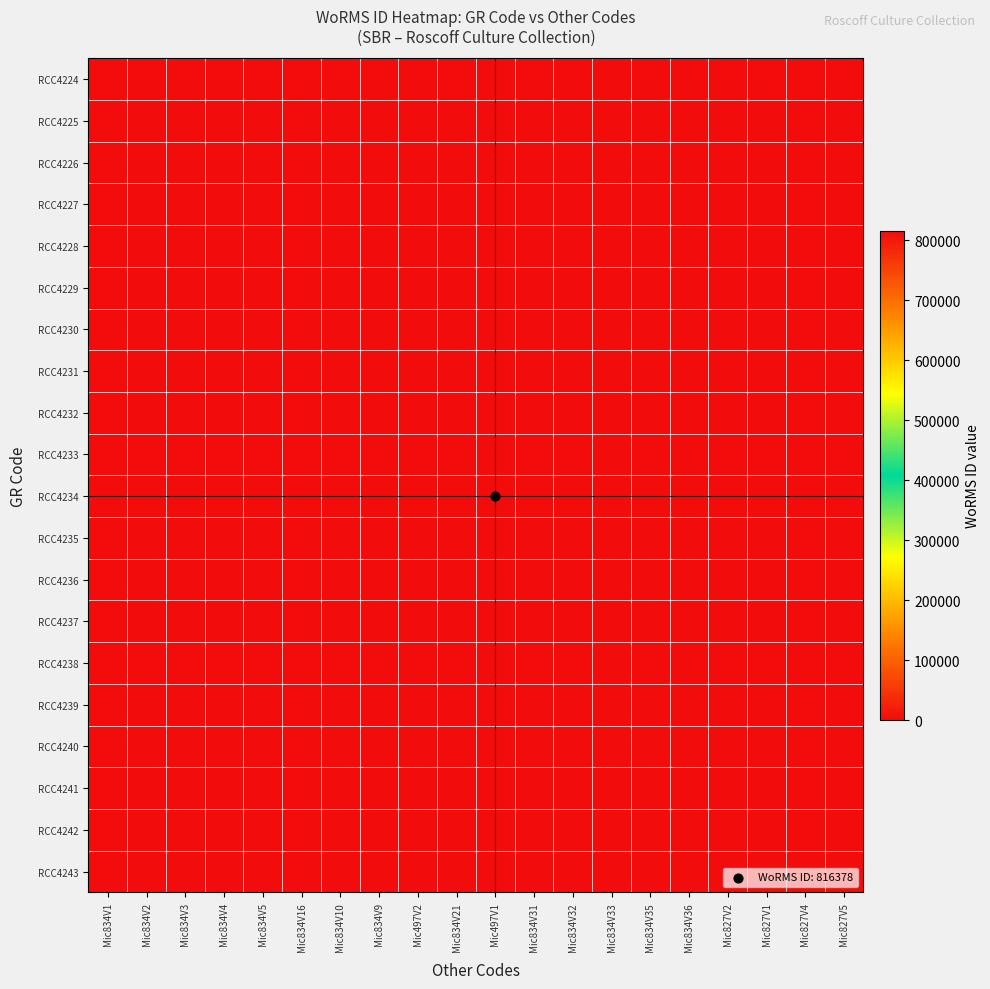

Between Mic834V10 and Mic834V32, which is larger?

Mic834V10